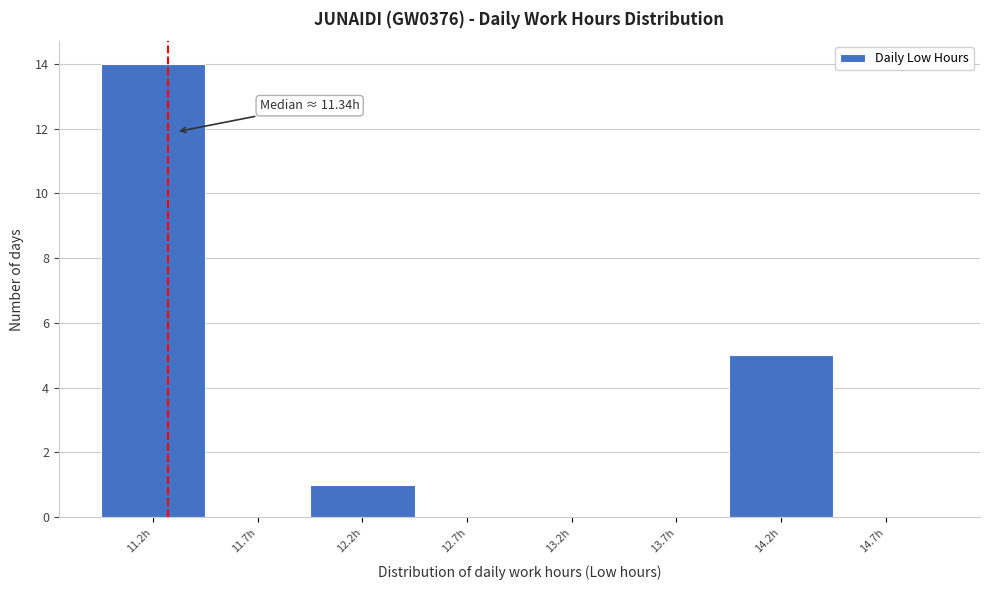

Over which range of the x-axis is the bar tallest?

10.98 to 11.48